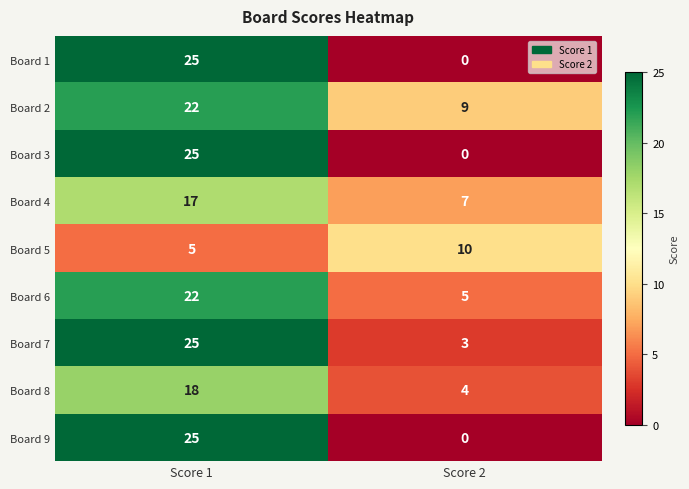

True or false: Board 6 has a value of 8 at Score 2.

False